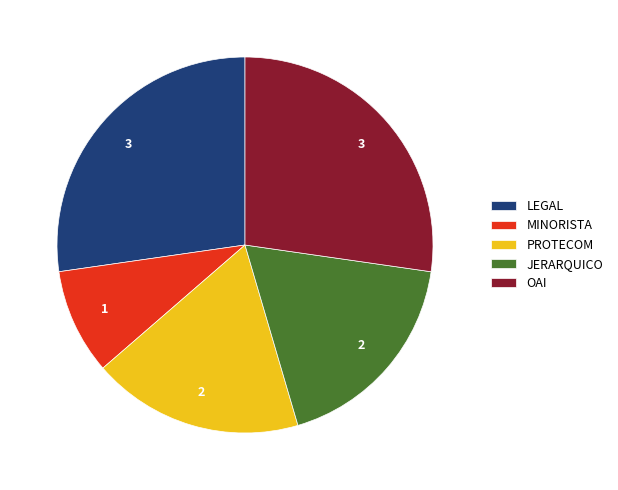

Do PROTECOM and OAI together represent more than half of the pie?

No